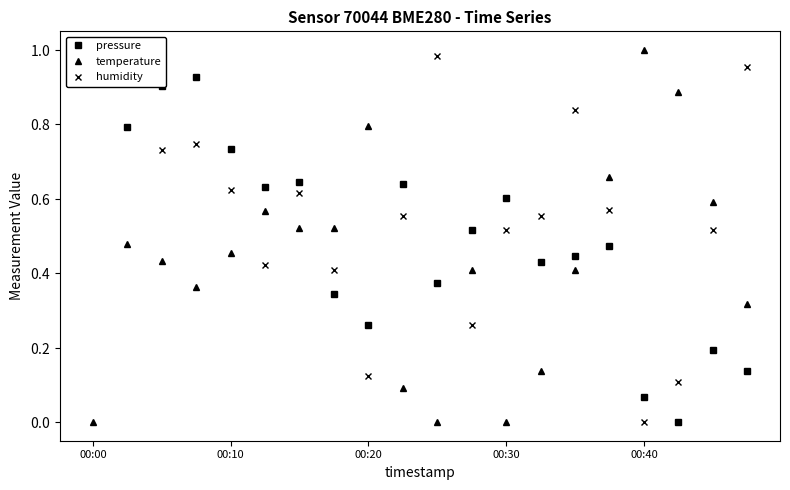

What is the difference between the highest and lowest values at 00:30?

0.6